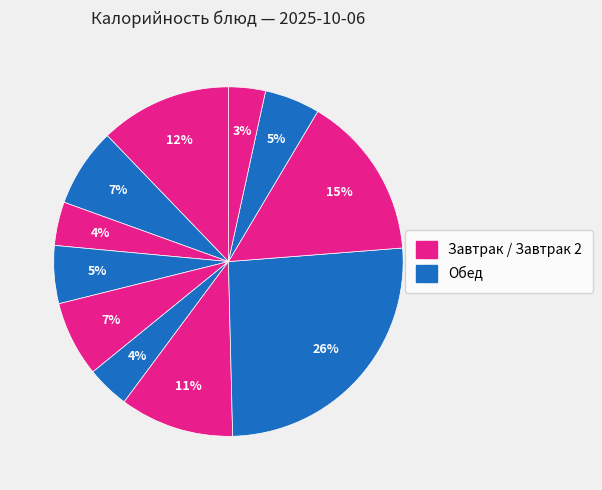

How many segments does this pie chart have?

11